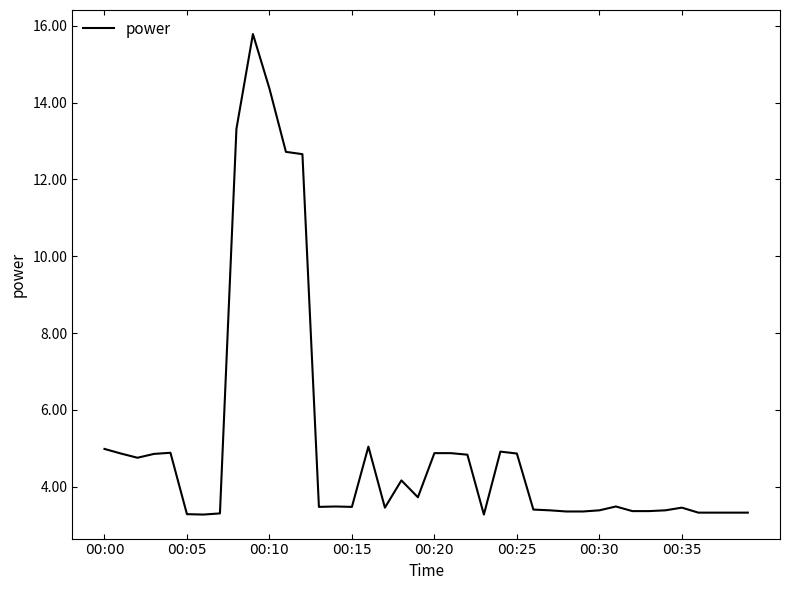

What is the maximum value shown in the chart?

15.8